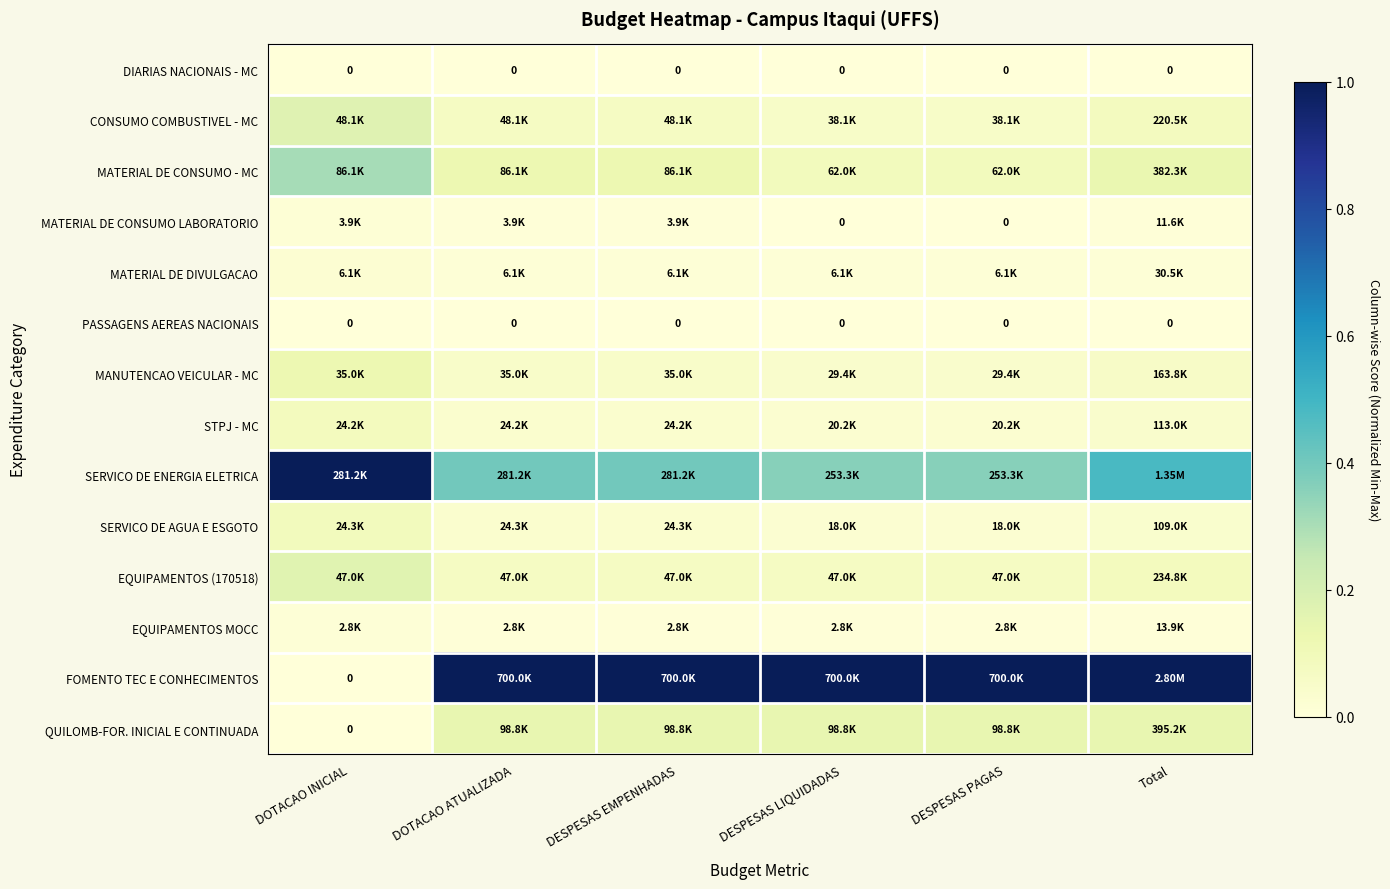

At how many categories does at least one series exceed 0?

6